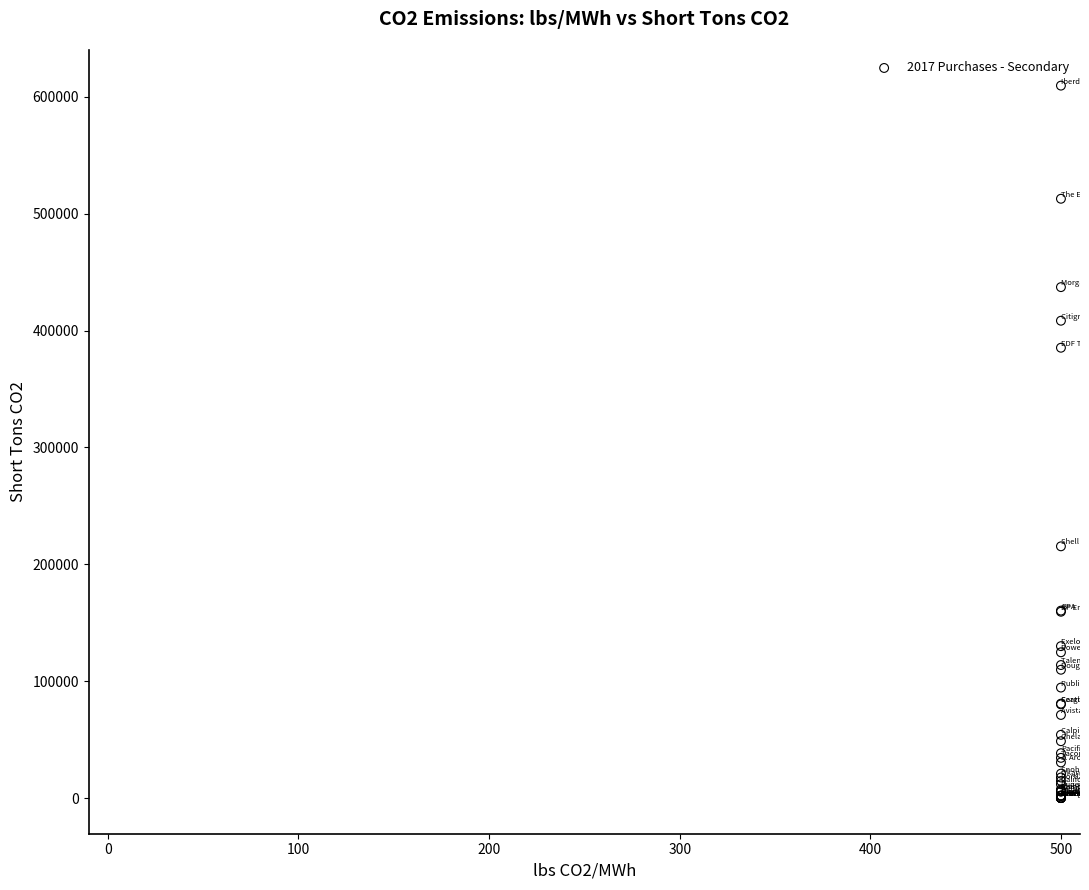

What Y value in the scatter plot is closest to 304754?

385276.5